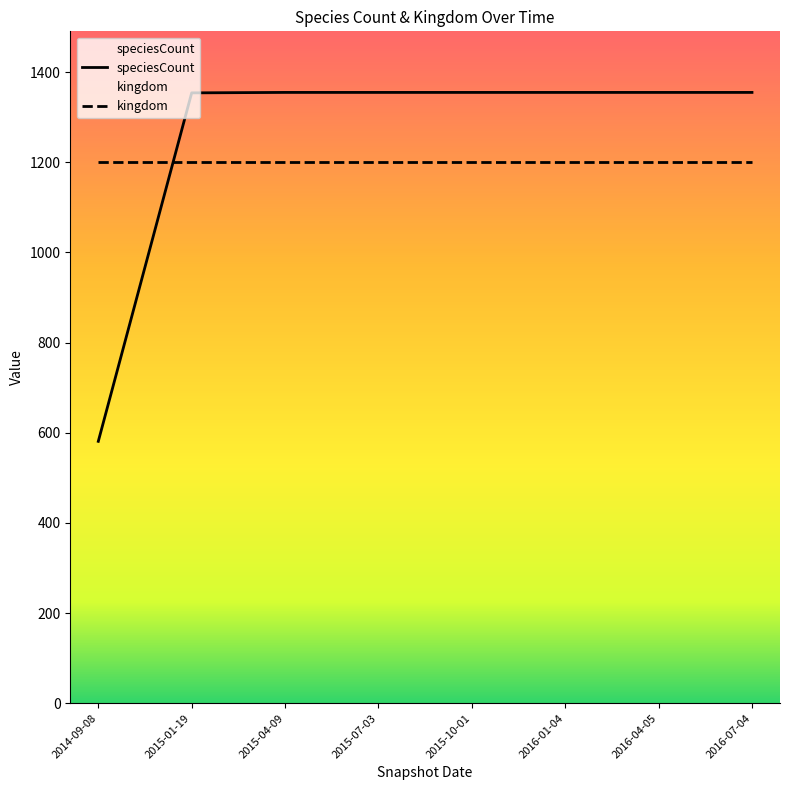

The kingdom series shows 9 at 2016-01-04. True or false?

False